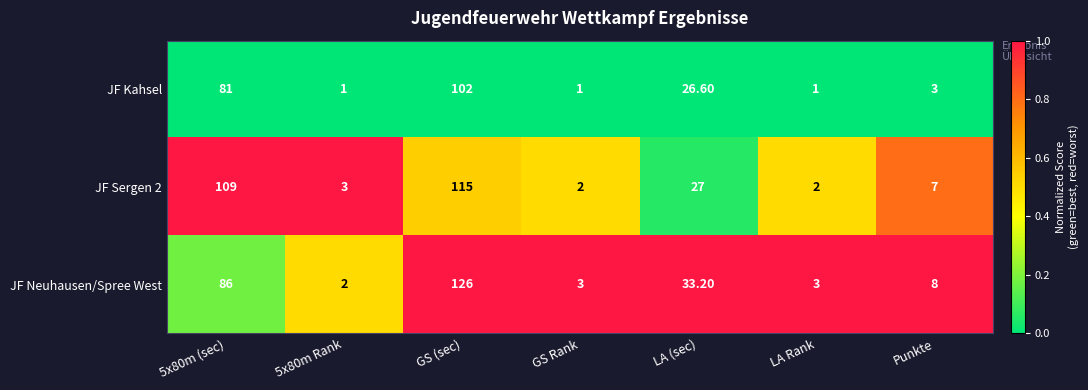

Which series has the largest total across all categories?

JF Sergen 2